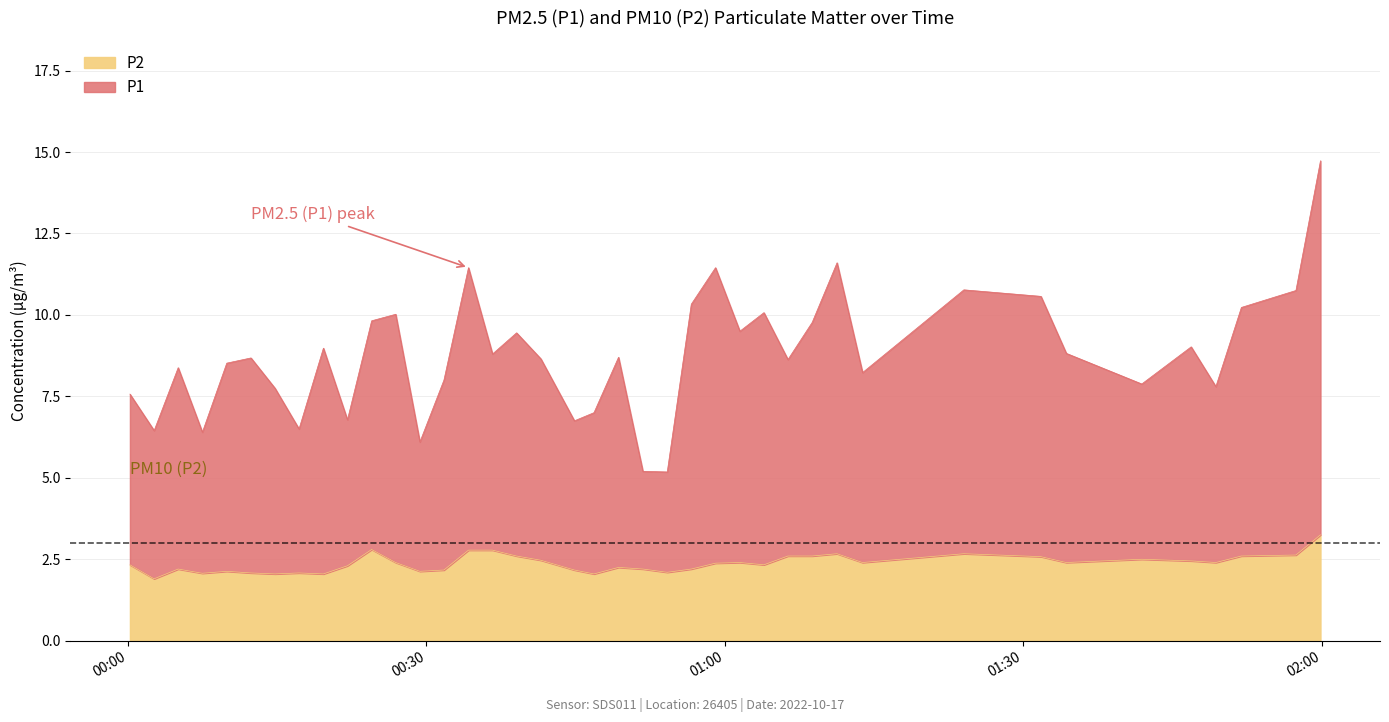

What are all the series names shown in the legend?

P2, P1